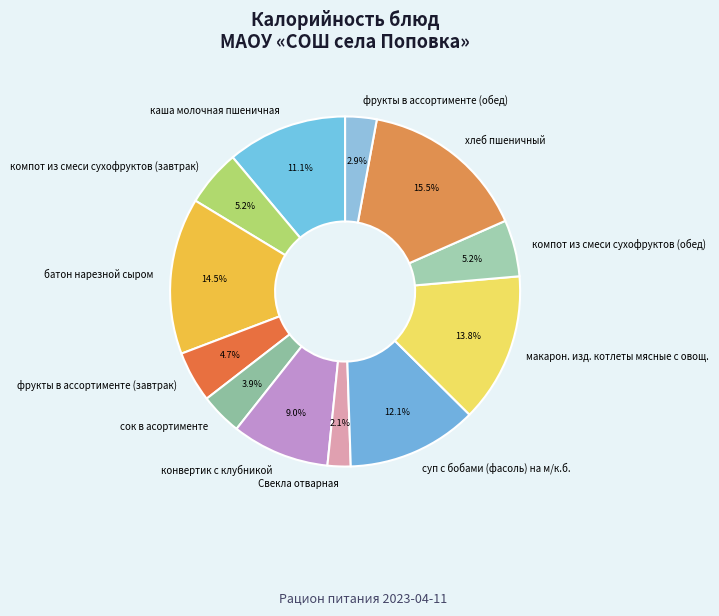

Between конвертик с клубникой and компот из смеси сухофруктов (завтрак), which is larger?

конвертик с клубникой